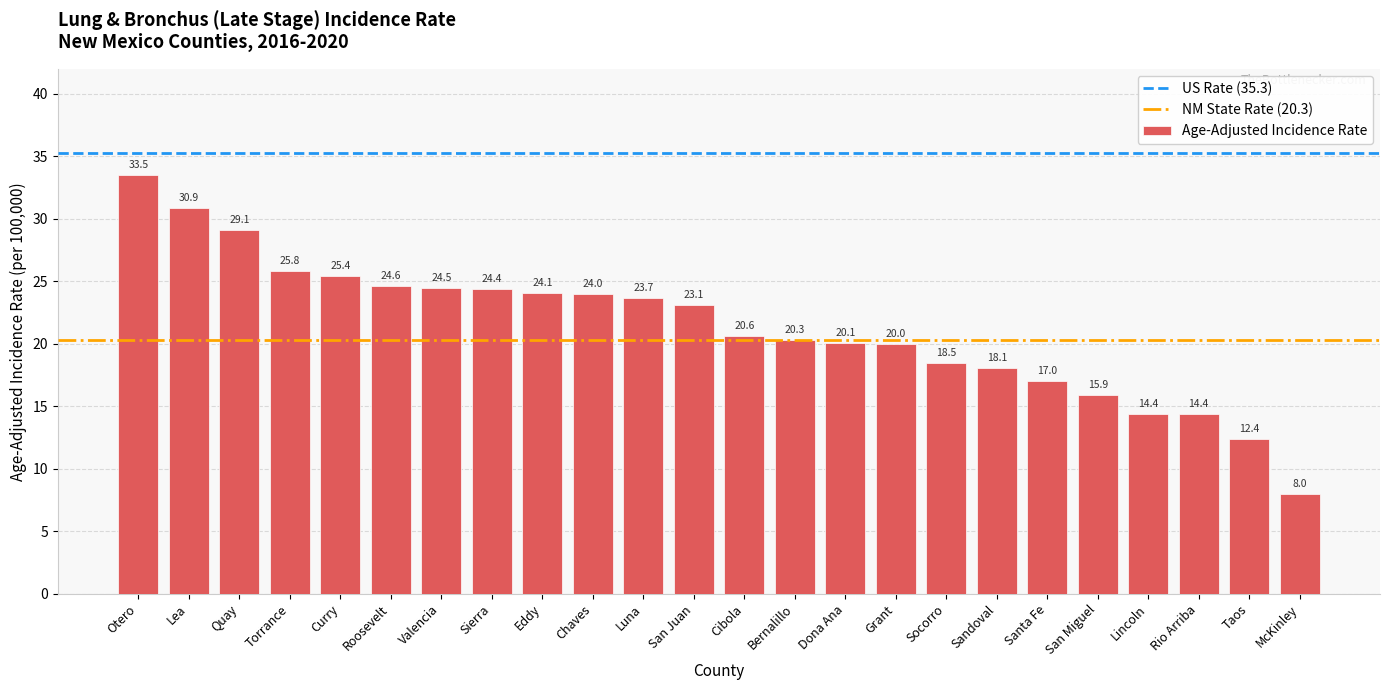

Count the number of data series in this chart.

1